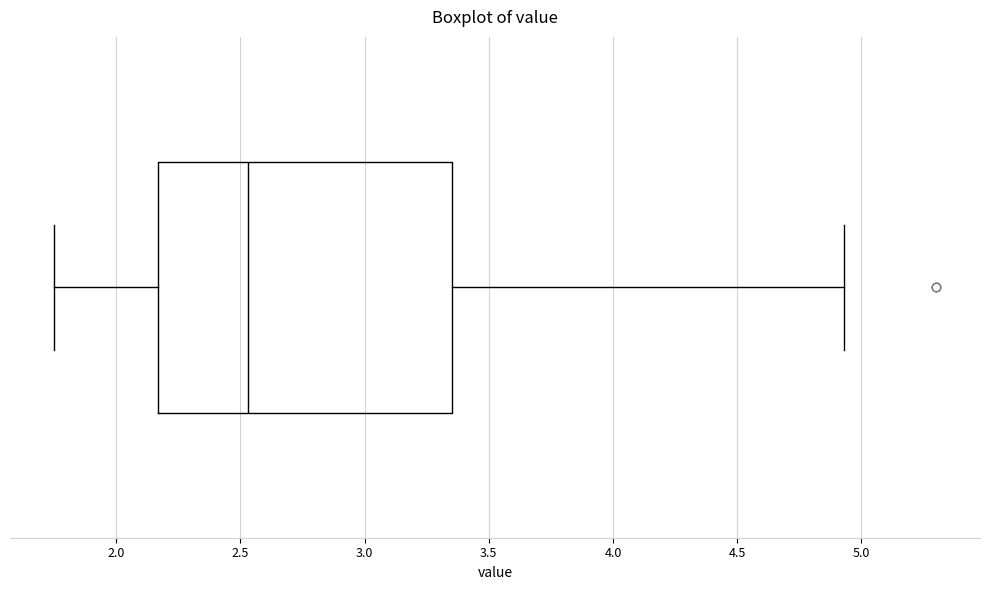

Read this box plot against the x-axis: the position of the median line, the range covered by the box, and the ends of both whiskers. The values are not printed on the chart, so give them approximately, as read against the axis.

median 2.55, box 2.15 to 3.35, whiskers 1.75 to 4.95